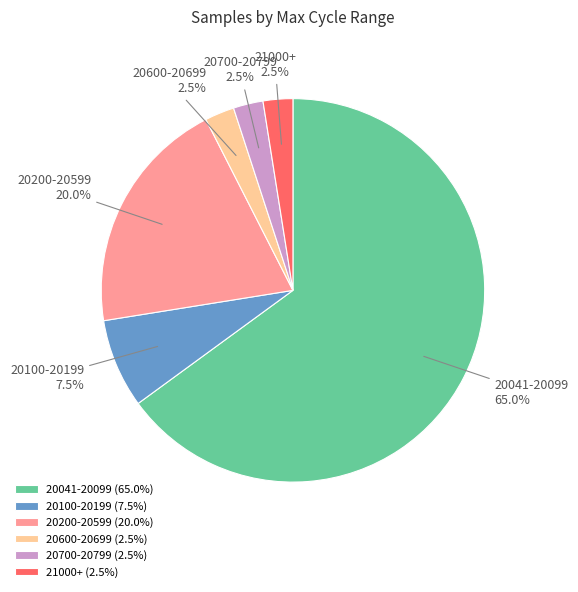

Approximately how many times larger is the value at 20700-20799 compared to 20600-20699?

1.0